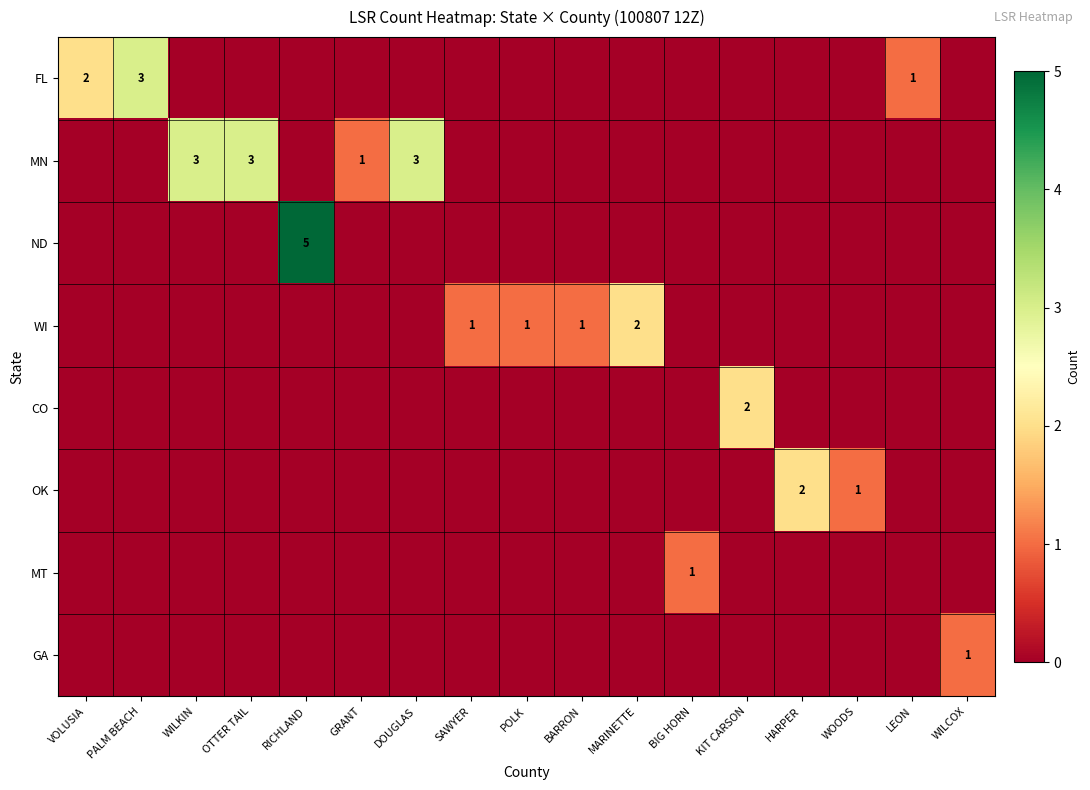

The MN series shows 3 at DOUGLAS. True or false?

True